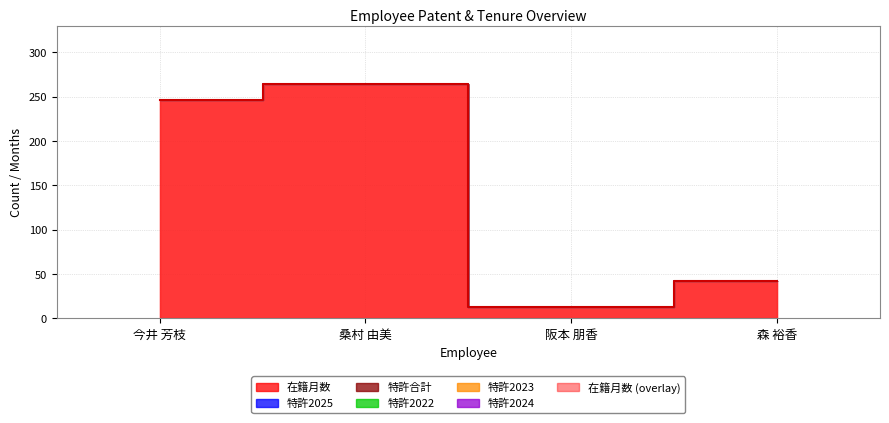

True or false: 特許2022 and 特許2023 cross at least once.

False